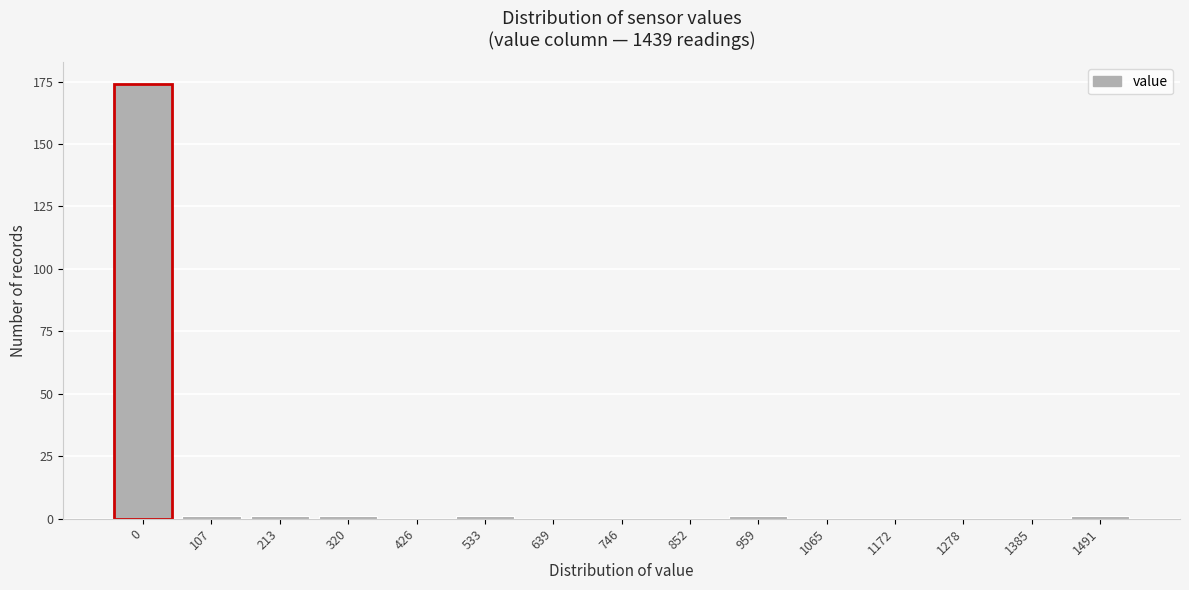

Reading right to left, extract all data points from this chart.

1491=1	1385=0	1278=0	1172=0	1065=0	959=1	852=0	746=0	639=0	533=1	426=0	320=1	213=1	107=1	0=174